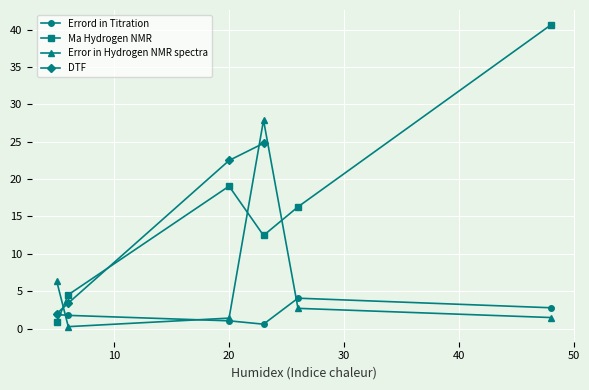

What is the difference between the maximum and minimum values?

43